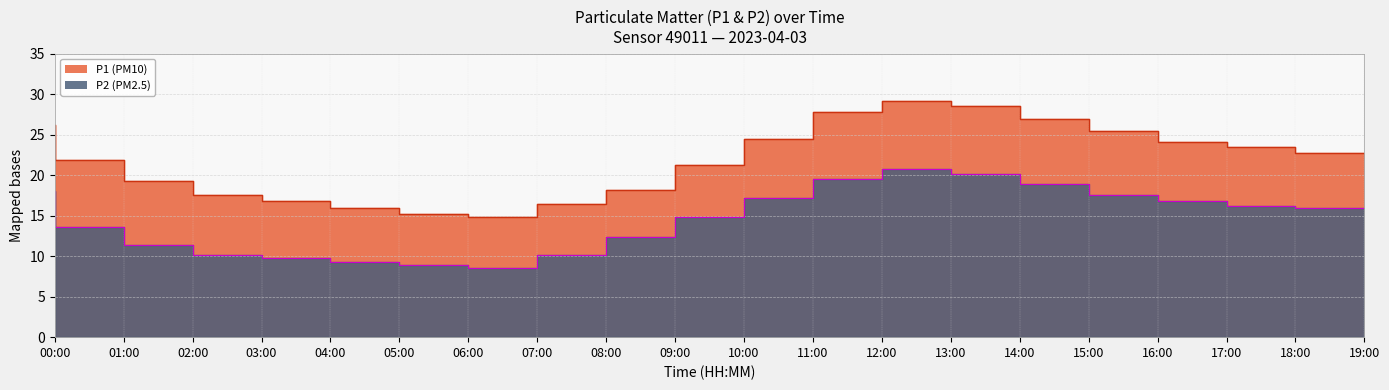

What value does the P2 series have at 08:00?

10.2